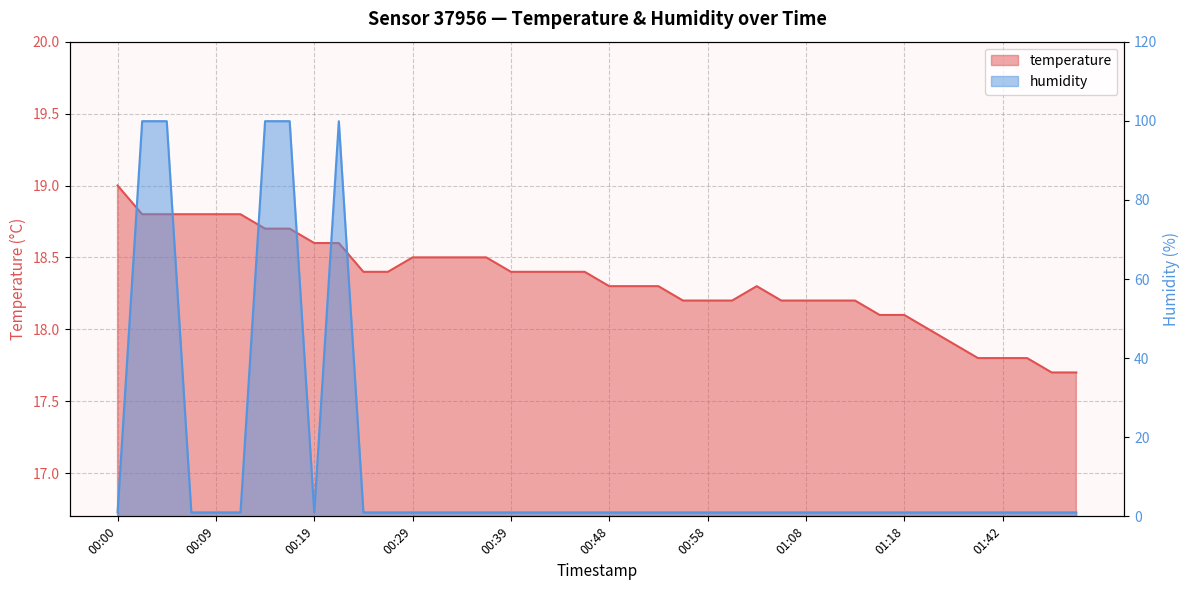

What is the label of the 15th point from the left?

00:34